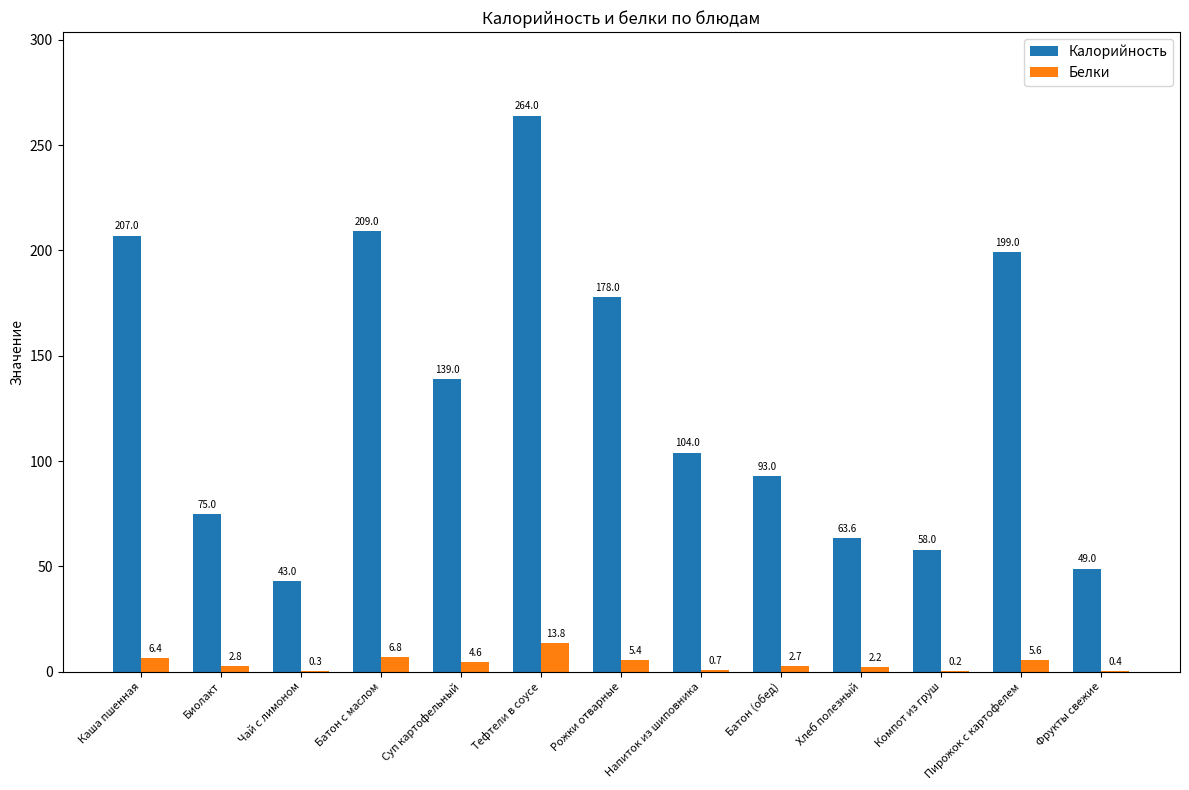

The Белки series shows 6.8 at Батон с маслом. True or false?

True